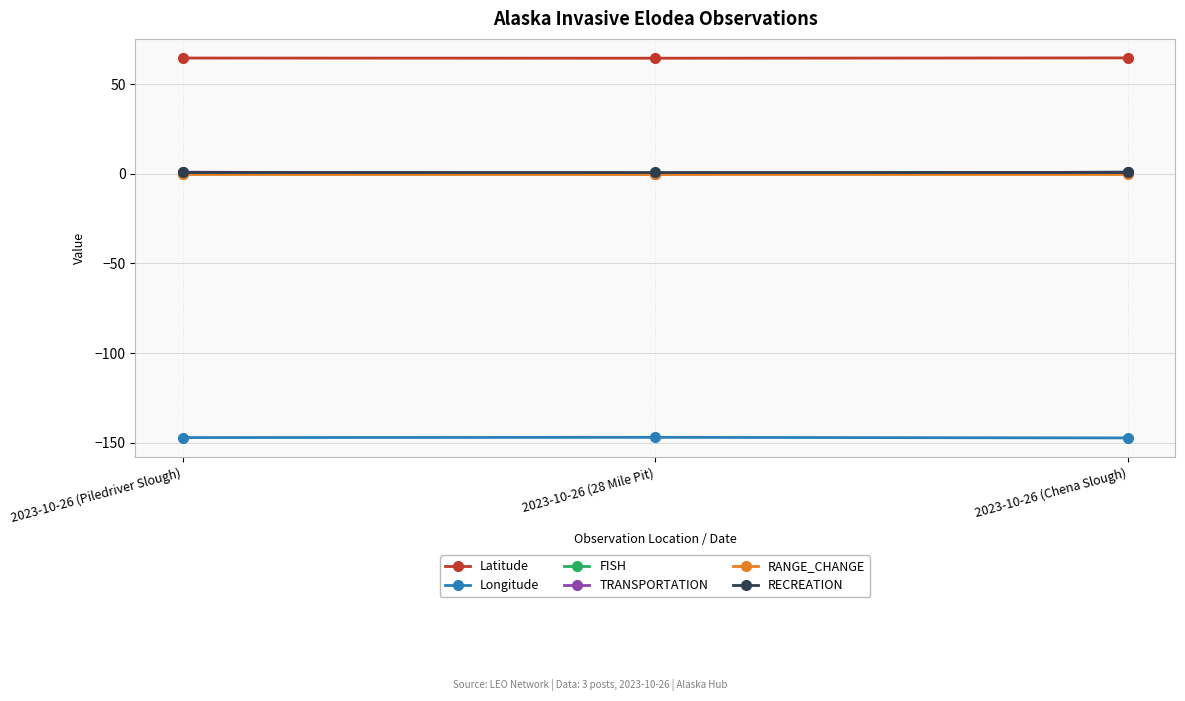

Which series has the largest total across all categories?

Latitude